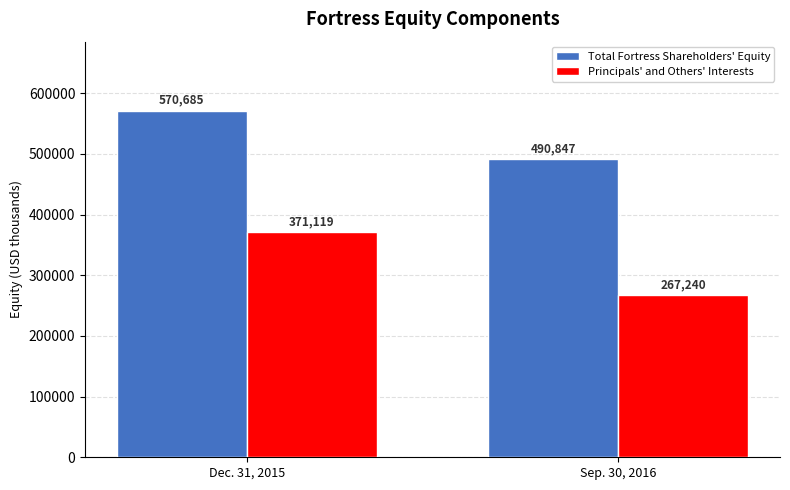

What are all the series names shown in the legend?

Total Fortress Shareholders' Equity, Principals' and Others' Interests